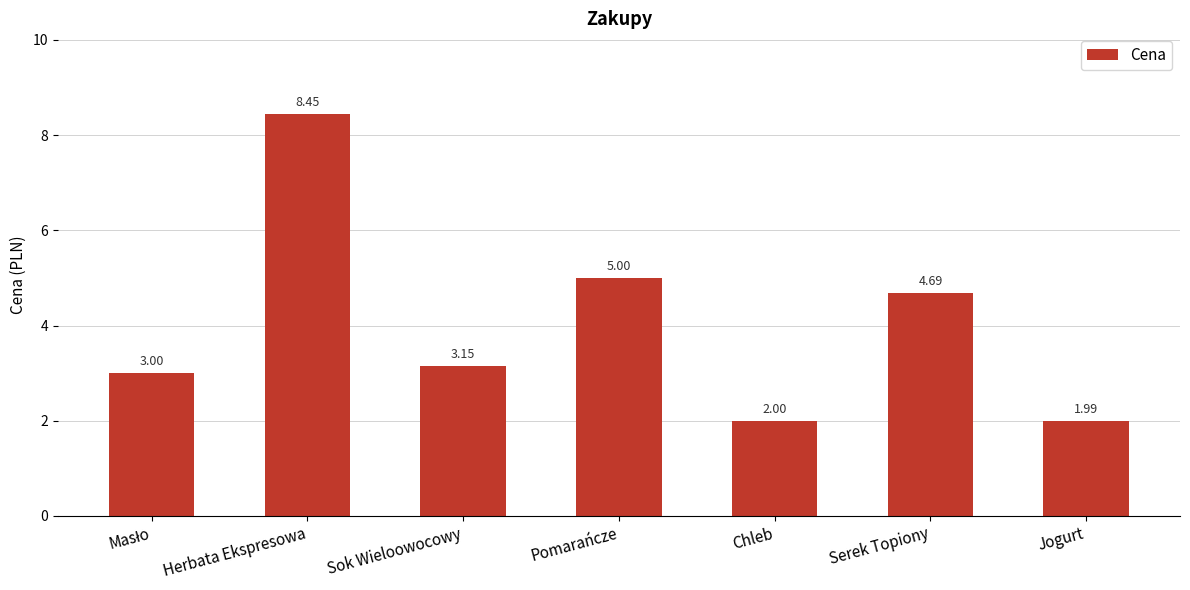

Which has a higher value, Sok Wieloowocowy or Chleb?

Sok Wieloowocowy